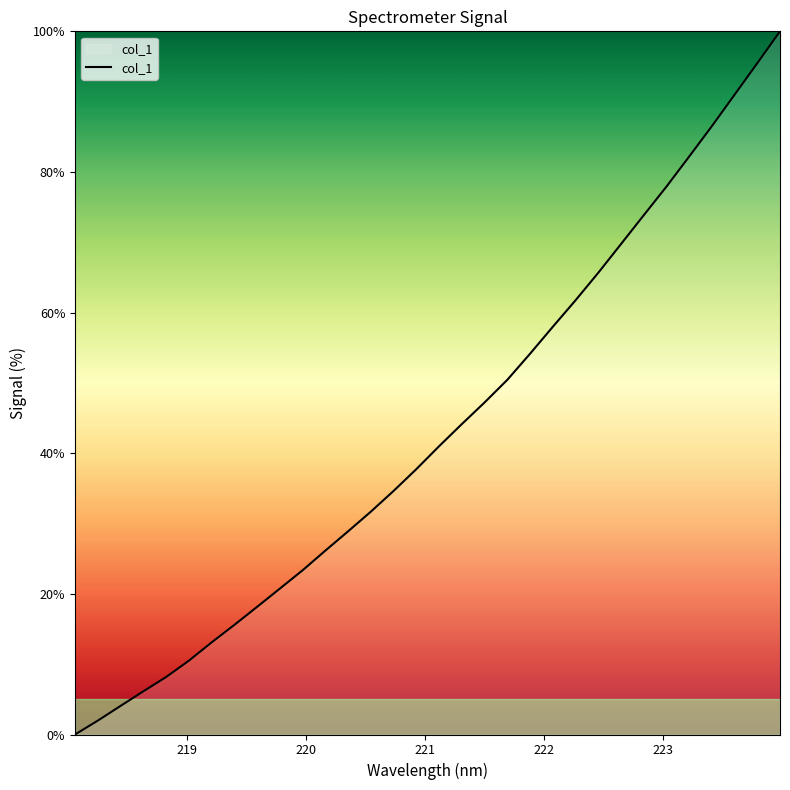

What is the difference between the maximum and minimum values?

100.0